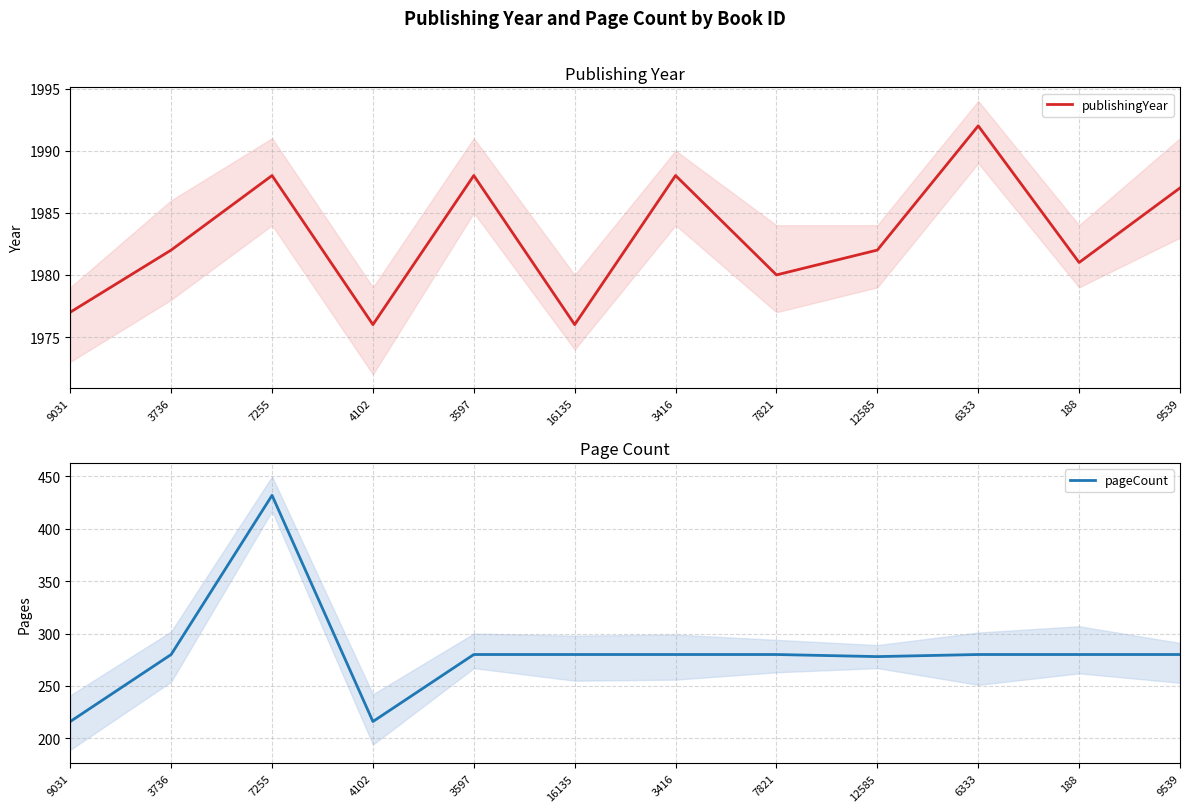

Which category has the highest value in the pageCount series?

7255